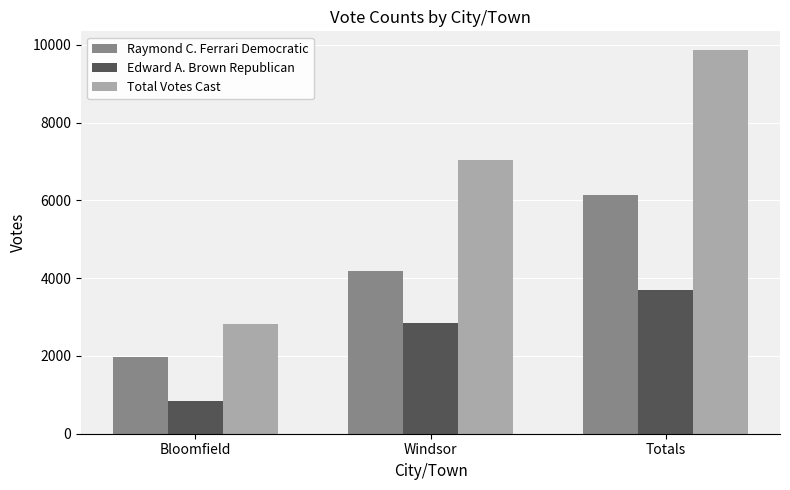

List the series in order of their overall mean, highest first.

Total Votes Cast, Raymond C. Ferrari Democratic, Edward A. Brown Republican